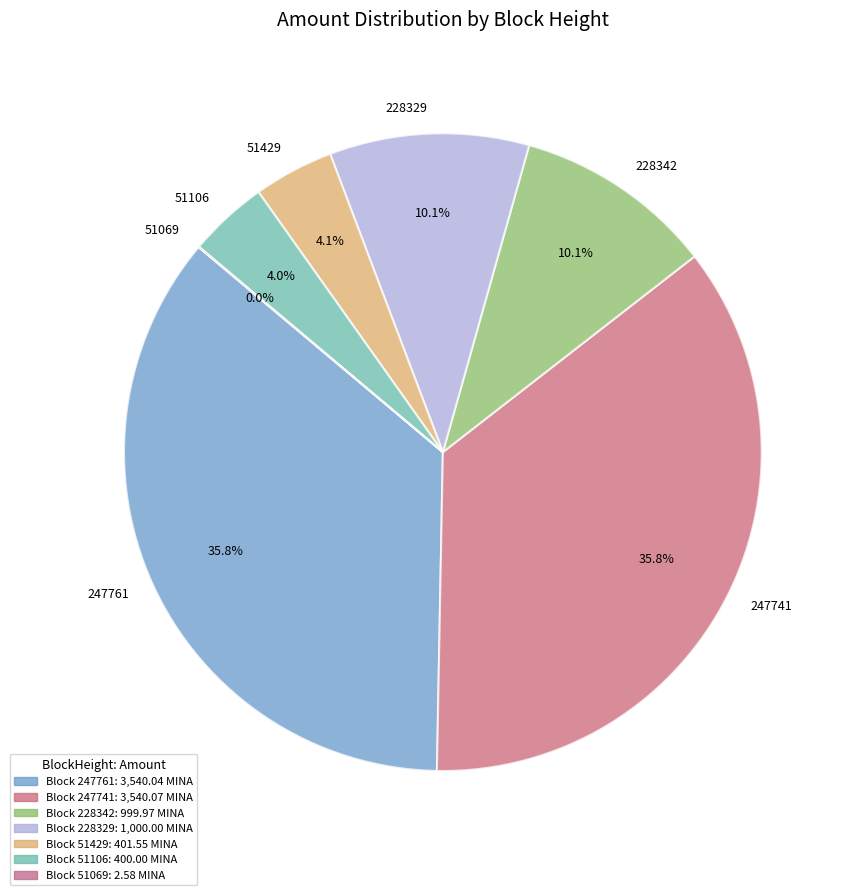

What percentage is the 228342 slice, to the nearest percent?

10%